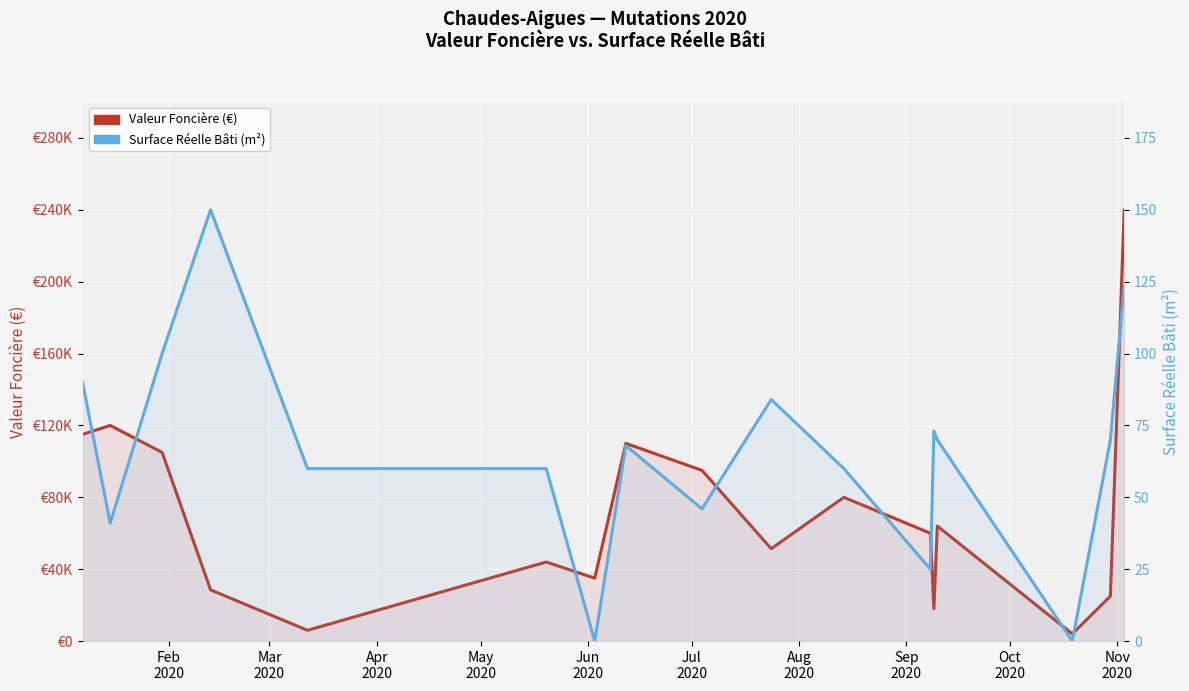

What is the difference between the maximum and minimum values in the Valeur Foncière (€) series?

236000